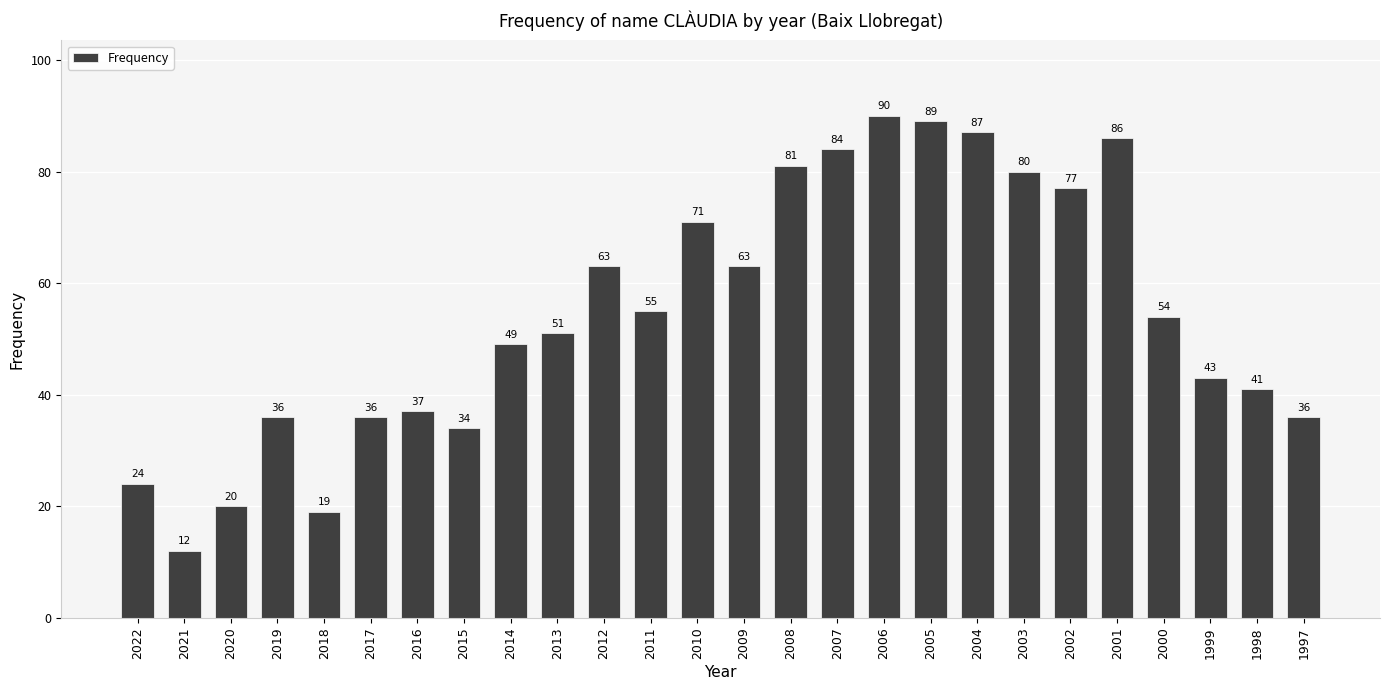

The chart shows a value of 84 at 2007. True or false?

True